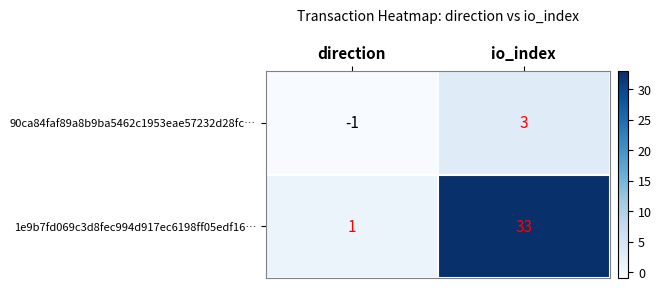

What is the difference between the 90ca84faf89a8b9ba5462c1953eae57232d28fc… values at io_index and direction?

4